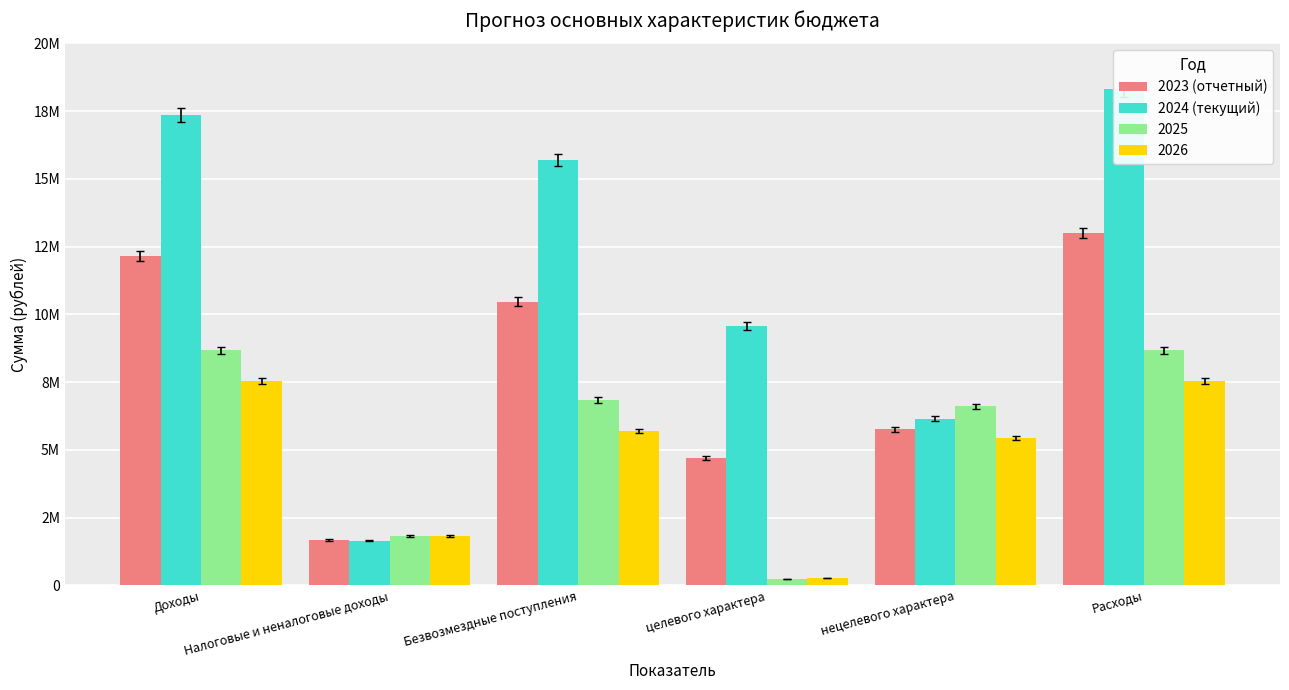

At which label does 2024 (текущий) first exceed 15703677?

Доходы